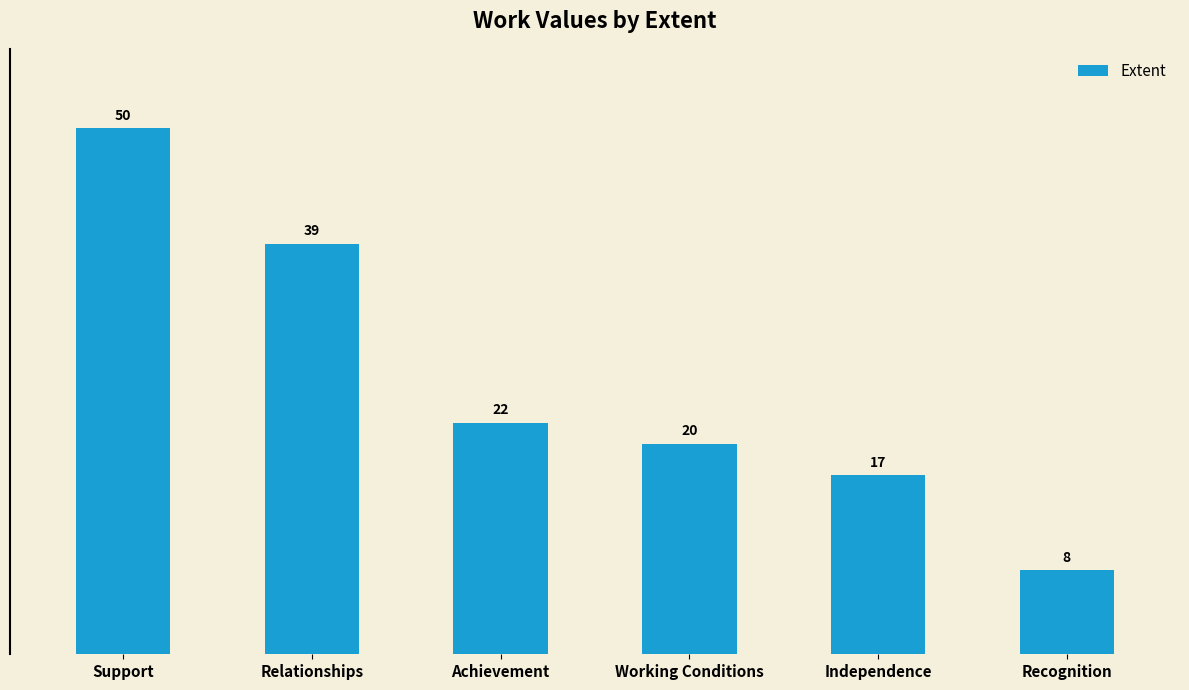

What is the difference between the maximum and second lowest values?

33